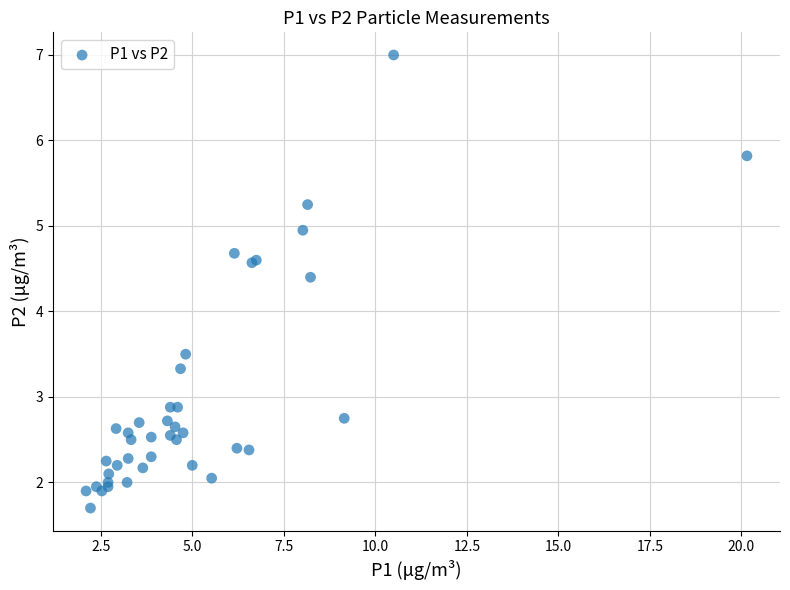

What Y value in the scatter plot is closest to 4?

4.4